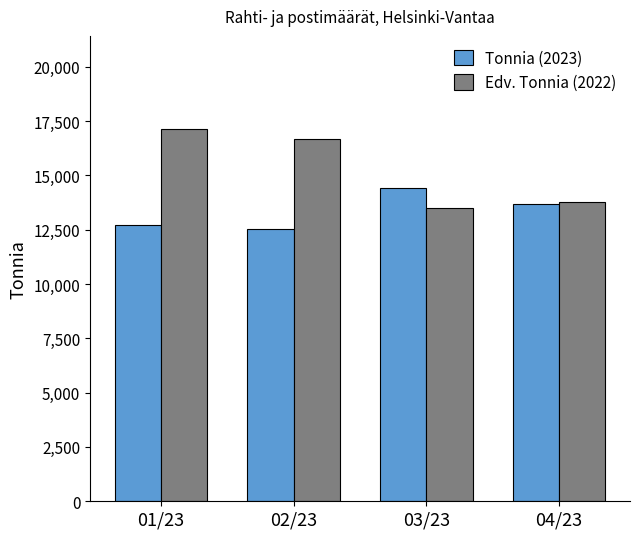

At which category does the chart reach its peak across all series?

01/23